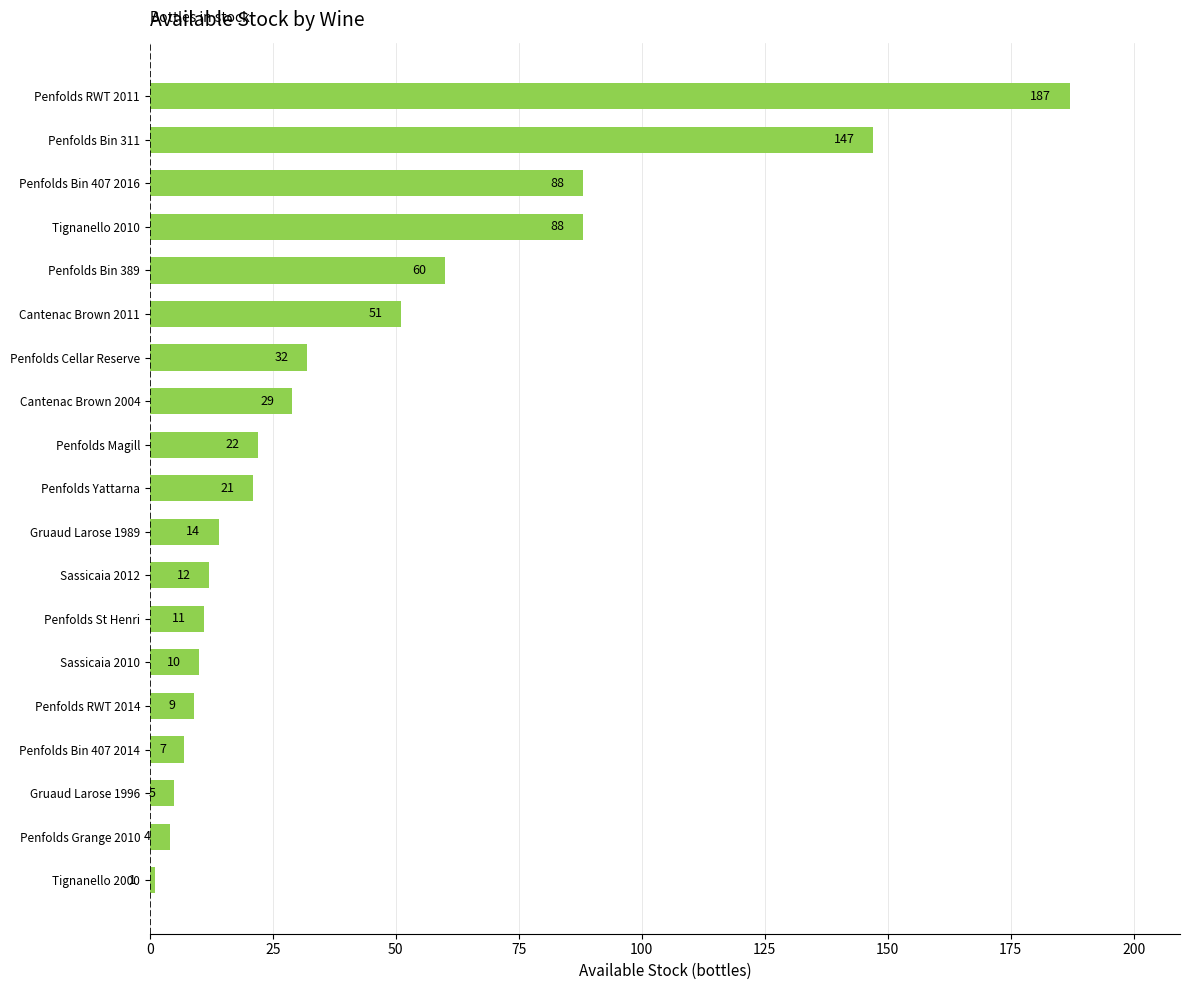

True or false: the data shows 11 at Penfolds St Henri.

True